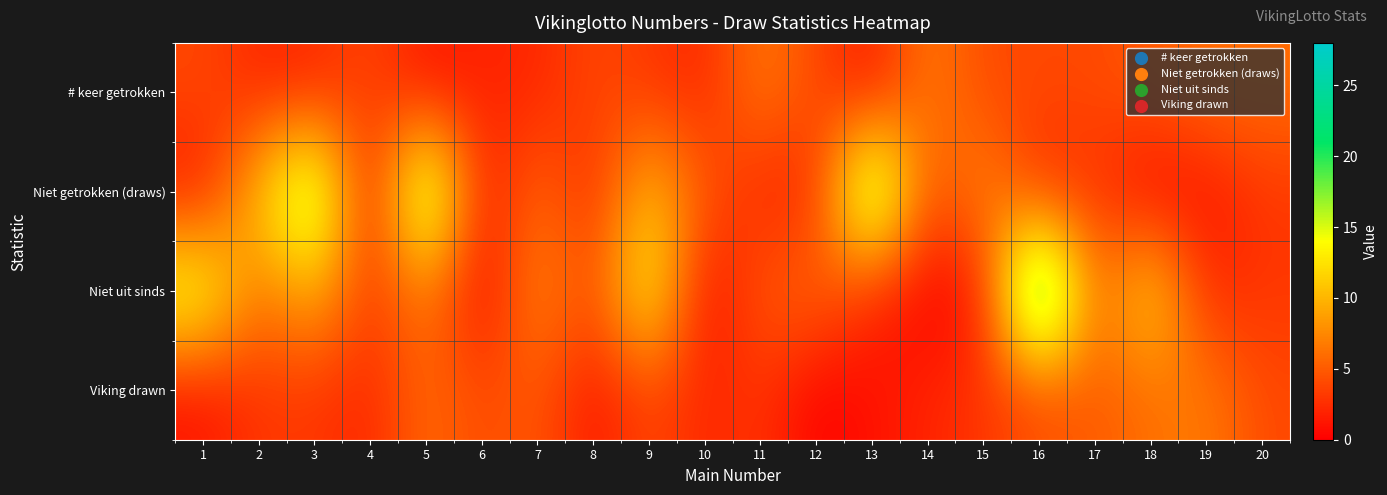

How many data points does each series have?

20